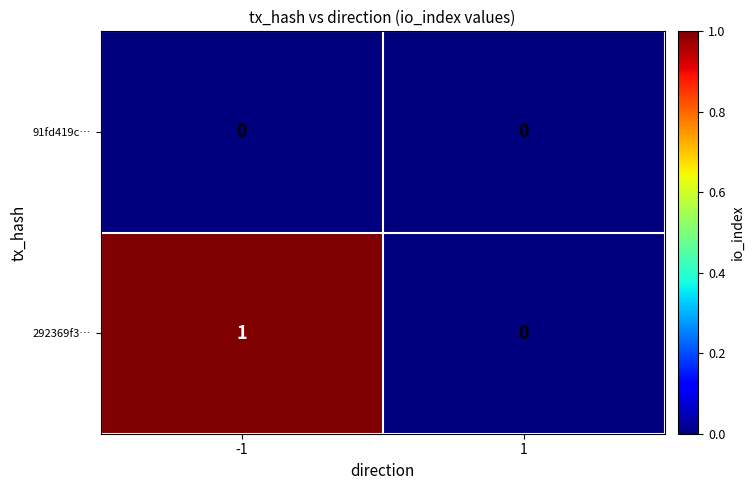

Between -1 and 1, which series saw the biggest shift?

292369f3…